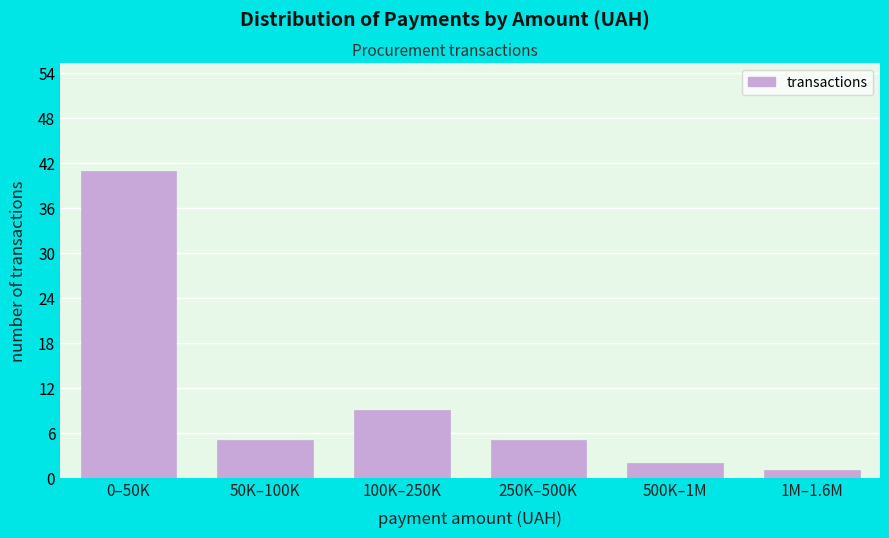

Reading left to right, transcribe all the data shown in this chart.

0–50K=41	50K–100K=5	100K–250K=9	250K–500K=5	500K–1M=2	1M–1.6M=1